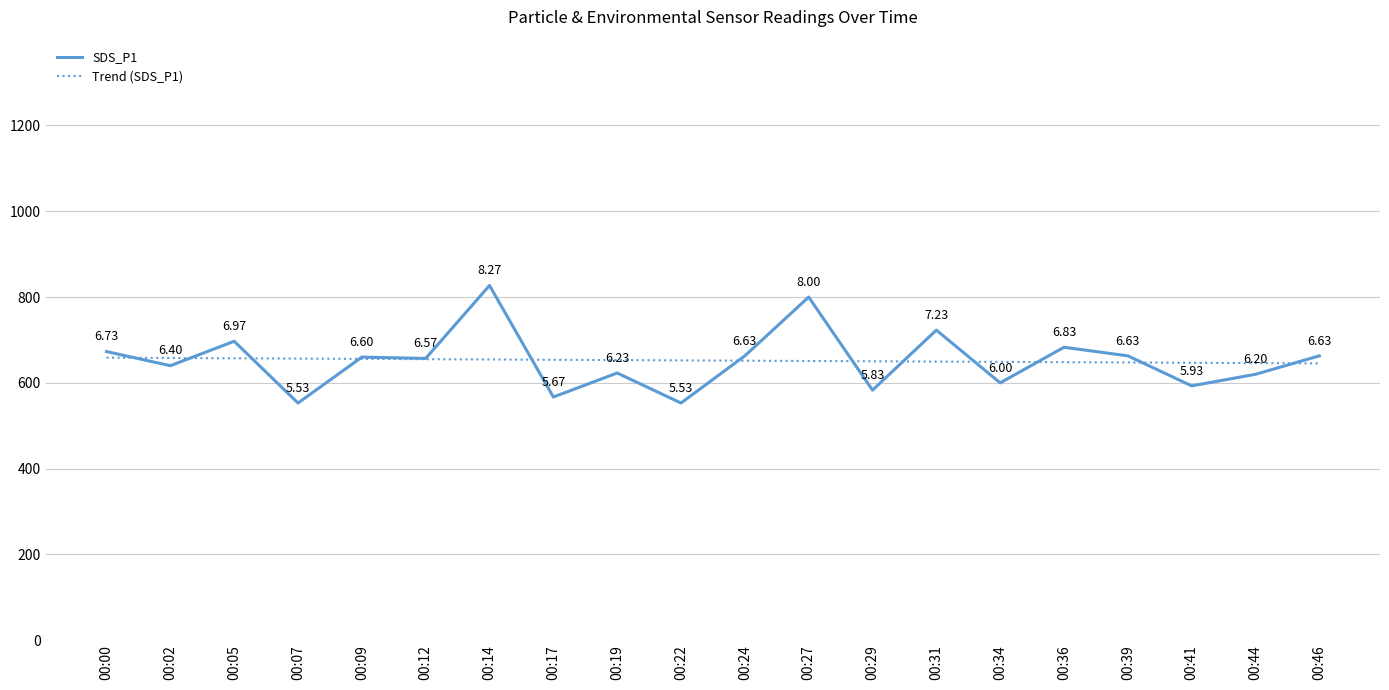

How many distinct data groups are displayed?

2